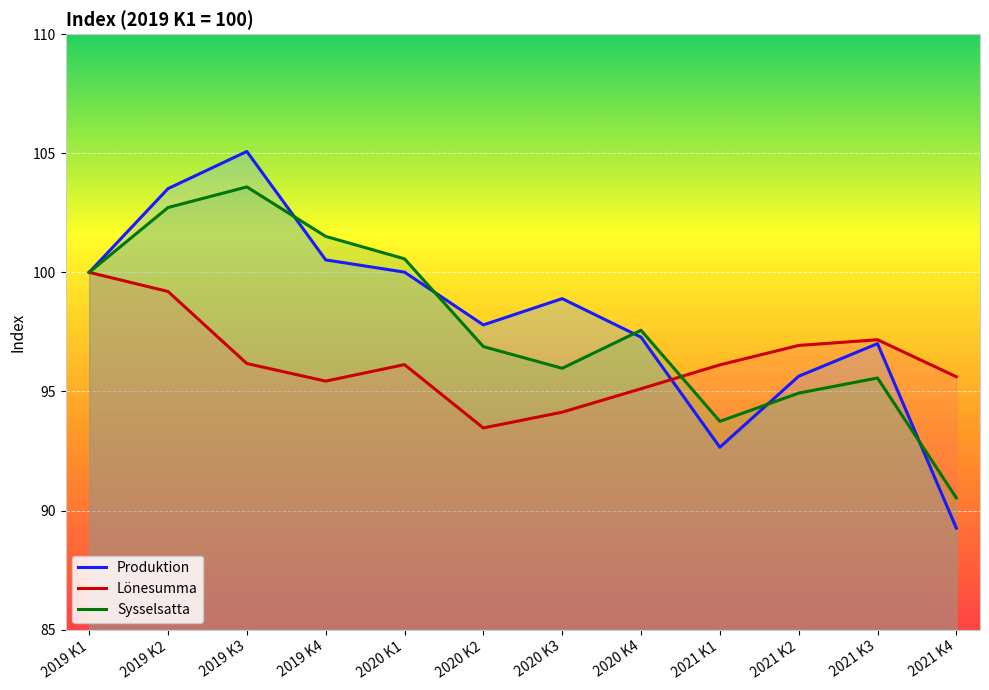

Where is Lönesumma nearest to the value 96?

2021 K1